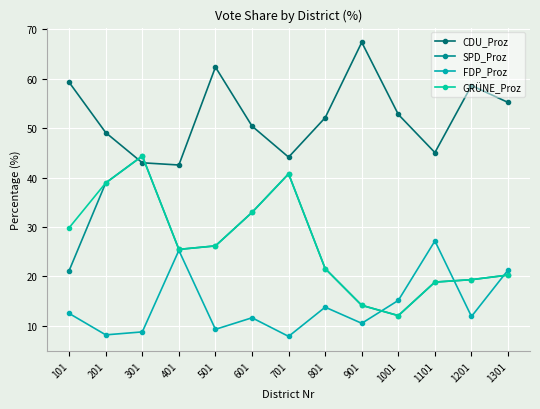

How many lines are shown in the chart?

4